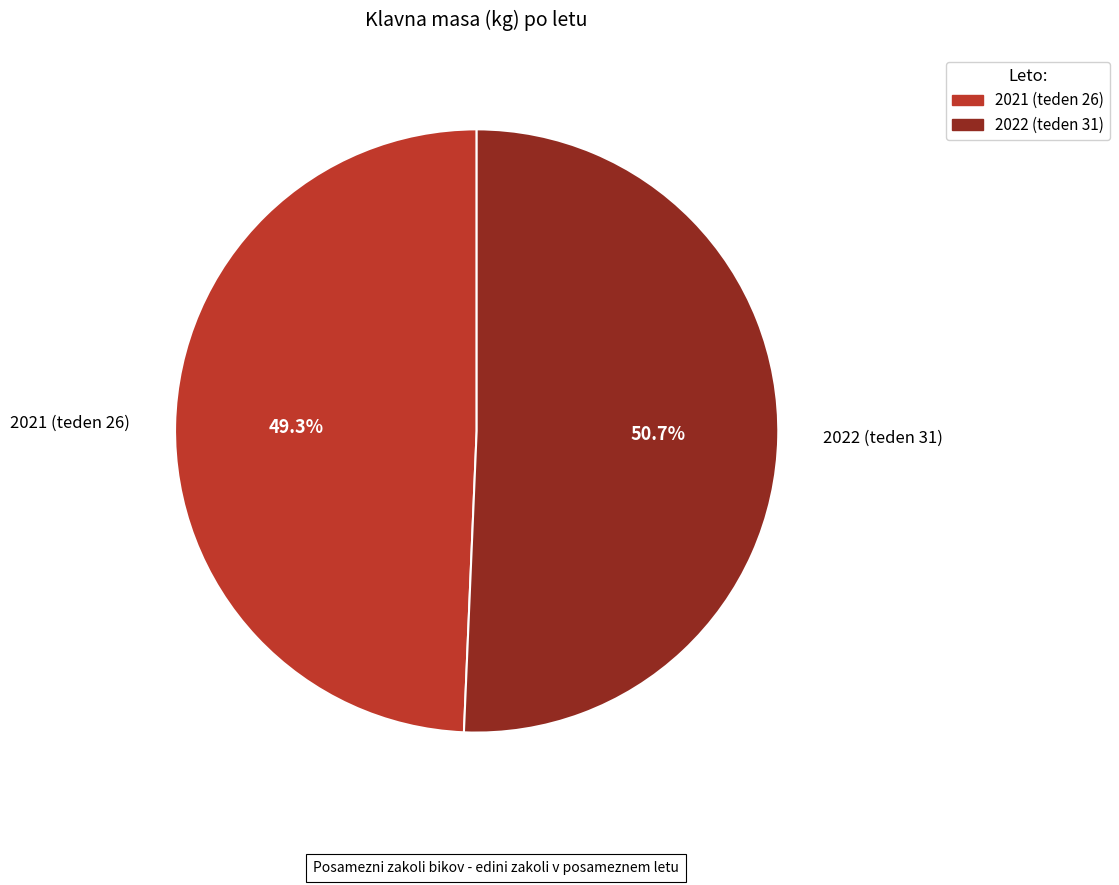

How much of the chart is everything except 2022 (teden 31)?

49.3%